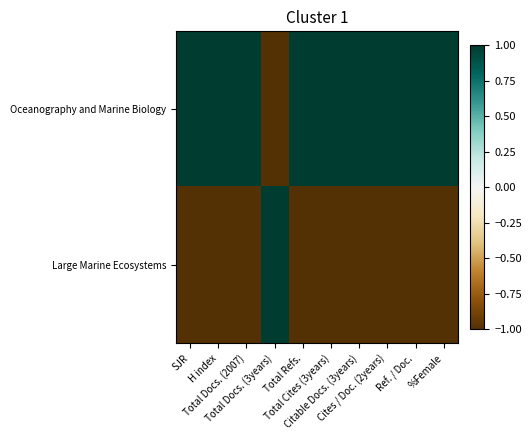

What is the smallest value displayed?

-1